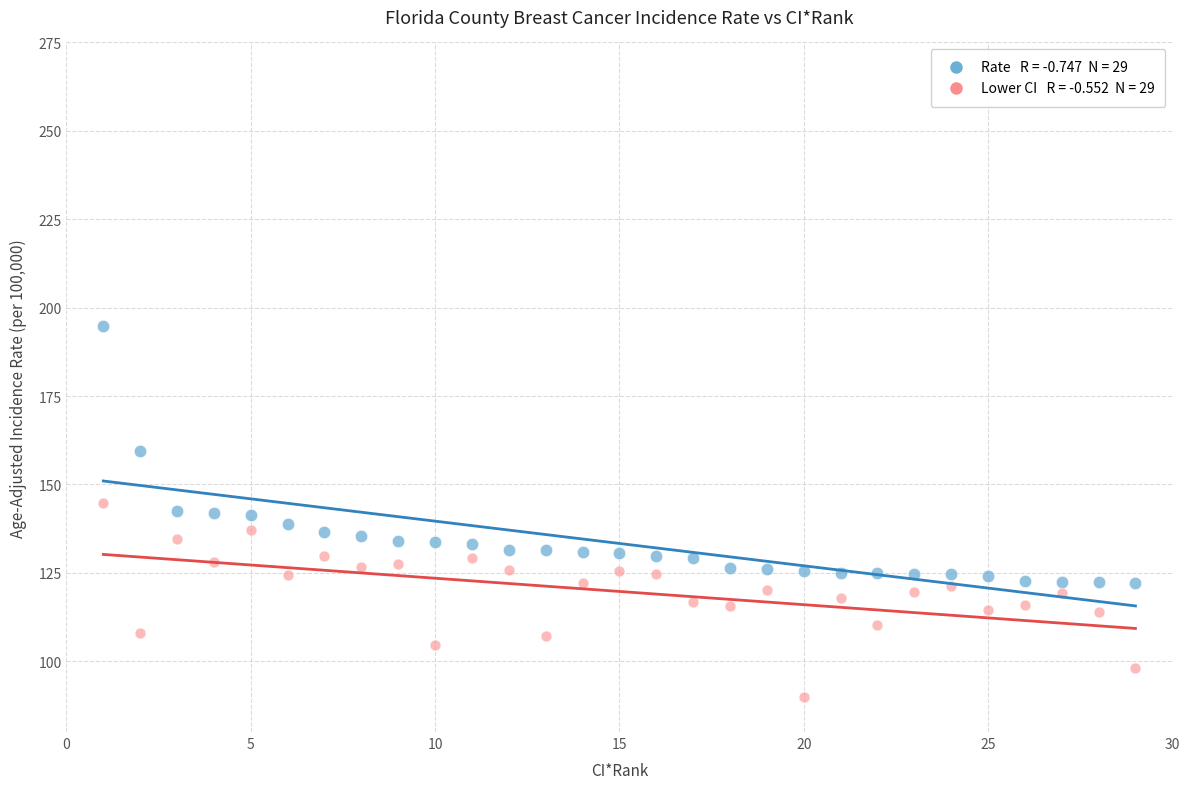

Across all data points, what is the range of Y values (max minus min)?

105.1